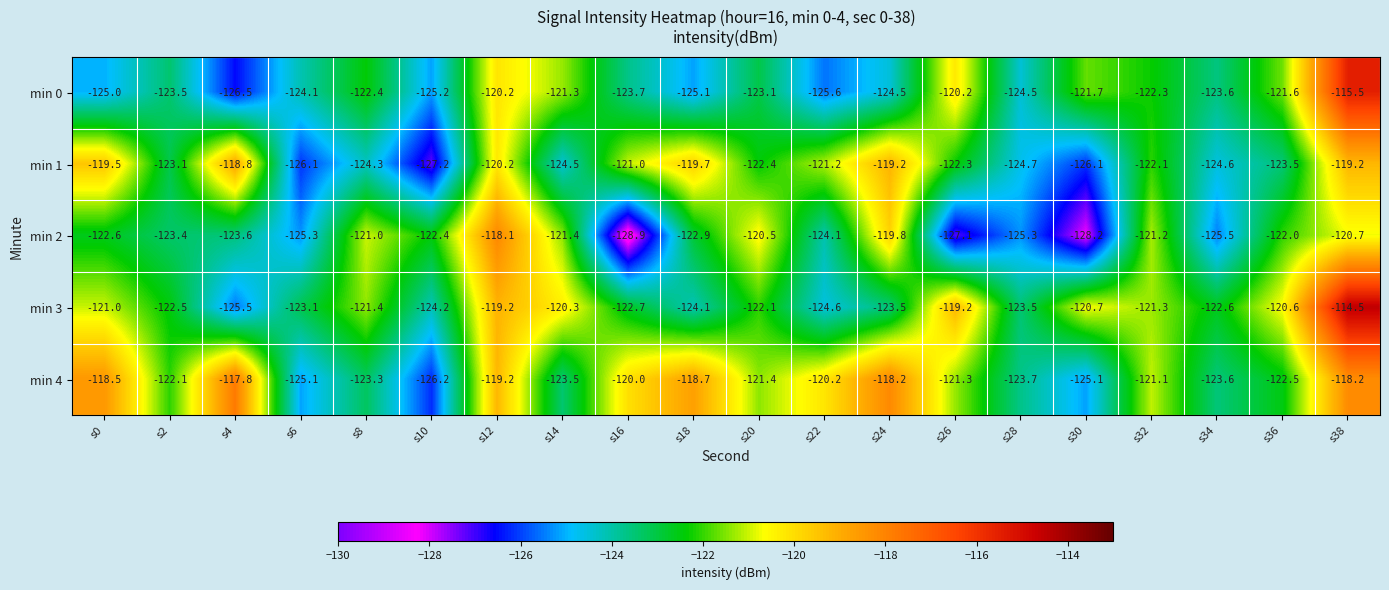

What is the spread (max minus min) of values at s28?

1.8